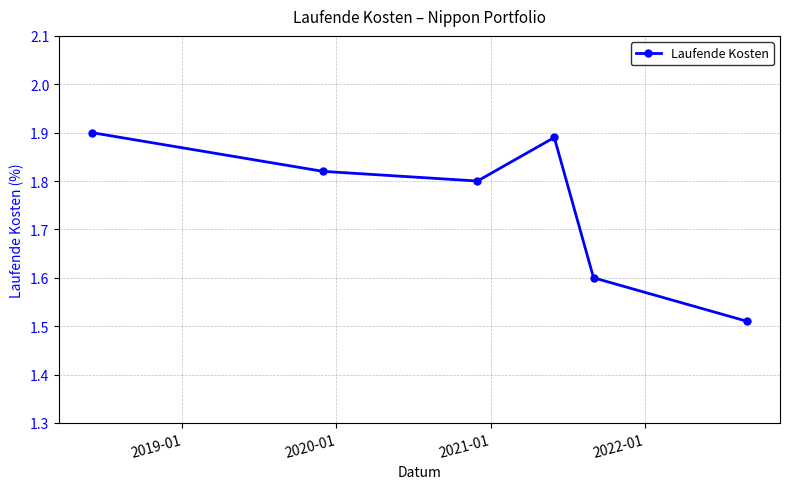

What is the difference between the maximum and minimum values?

0.4